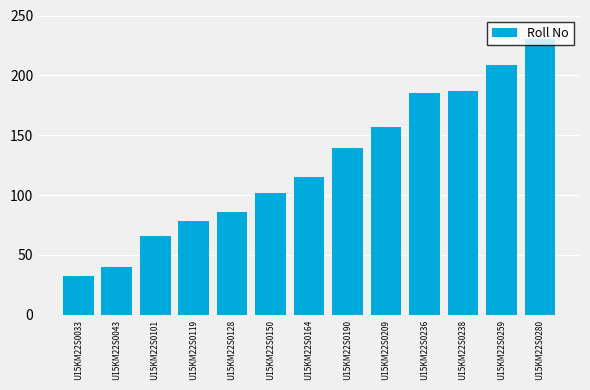

At which category does the chart reach its minimum across all series?

U15KM22S0033